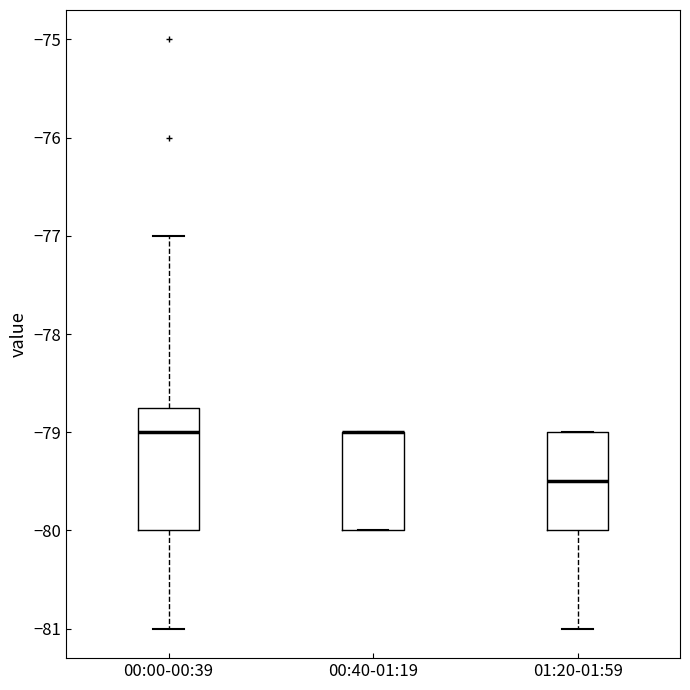

Reading left to right, transcribe this box plot: for each box, give where its median line is, the range the box spans, and where its two whiskers end, as read against the y-axis. The values are not printed on the chart, so give them approximately, as read against the axis.

00:00-00:39: median -79.0, box -80.0 to -78.7, whiskers -81.0 to -77.0
00:40-01:19: median -79.0 (drawn on the box's upper edge), box -80.0 to -79.0, whiskers -80.0 to -79.0
01:20-01:59: median -79.5, box -80.0 to -79.0, whiskers -81.0 to -79.0